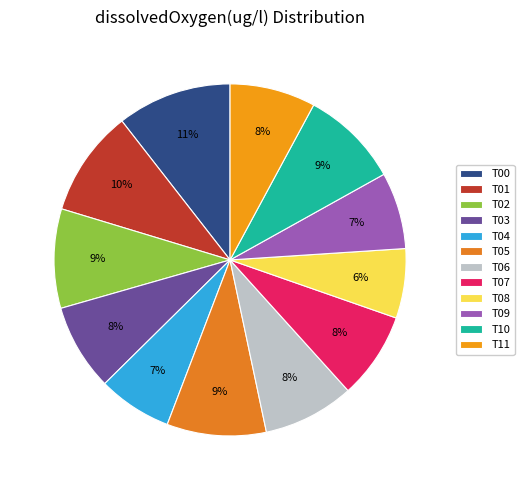

How many segments does this pie chart have?

12